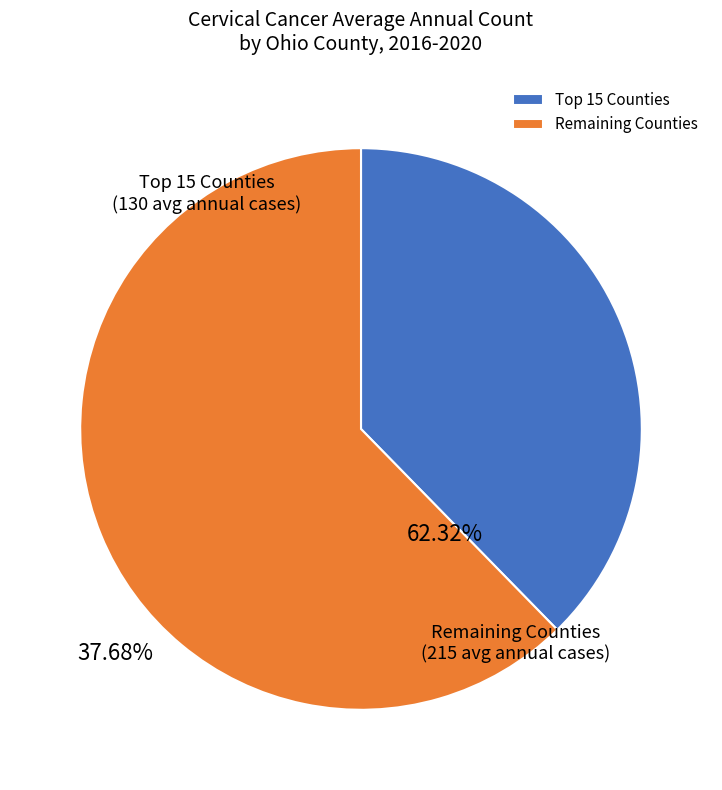

Which category accounts for the majority?

Remaining Counties